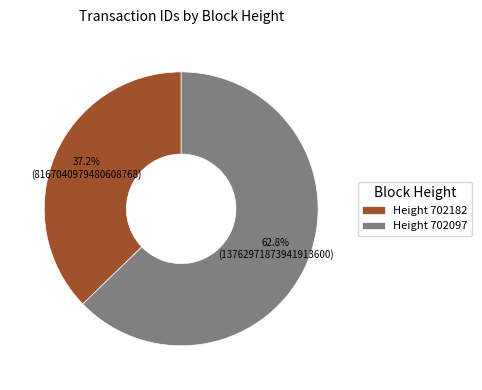

Which slice is the smallest?

Height 702182